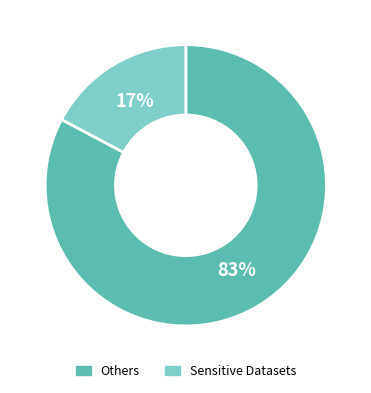

Is there any slice that represents more than half of the pie?

Yes